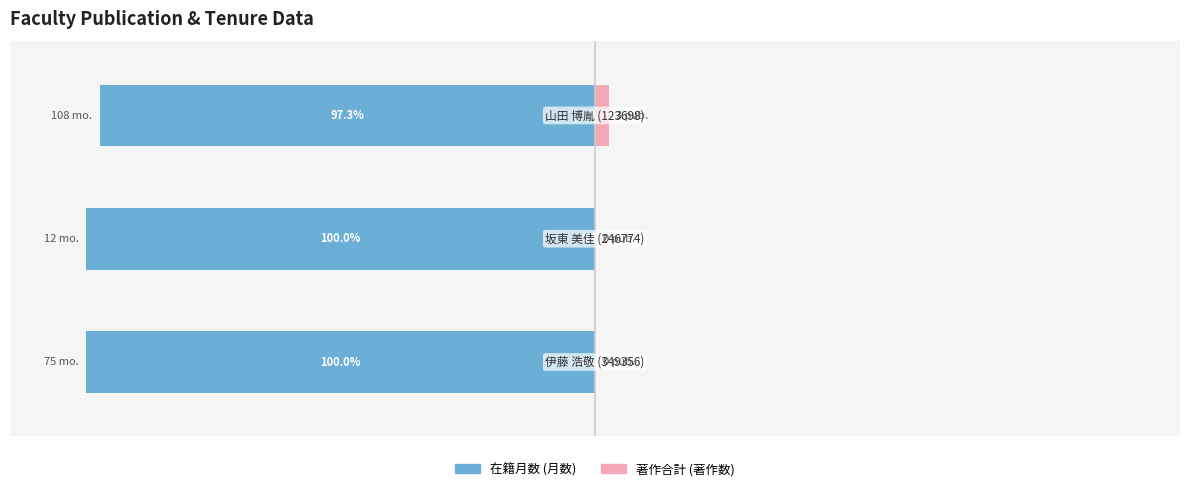

Reading left to right, what are all the values shown in this chart?

在籍月数: 0=-100.0	1=-100.0	2=-97.3
著作合計: 0=0.0	1=0.0	2=2.7